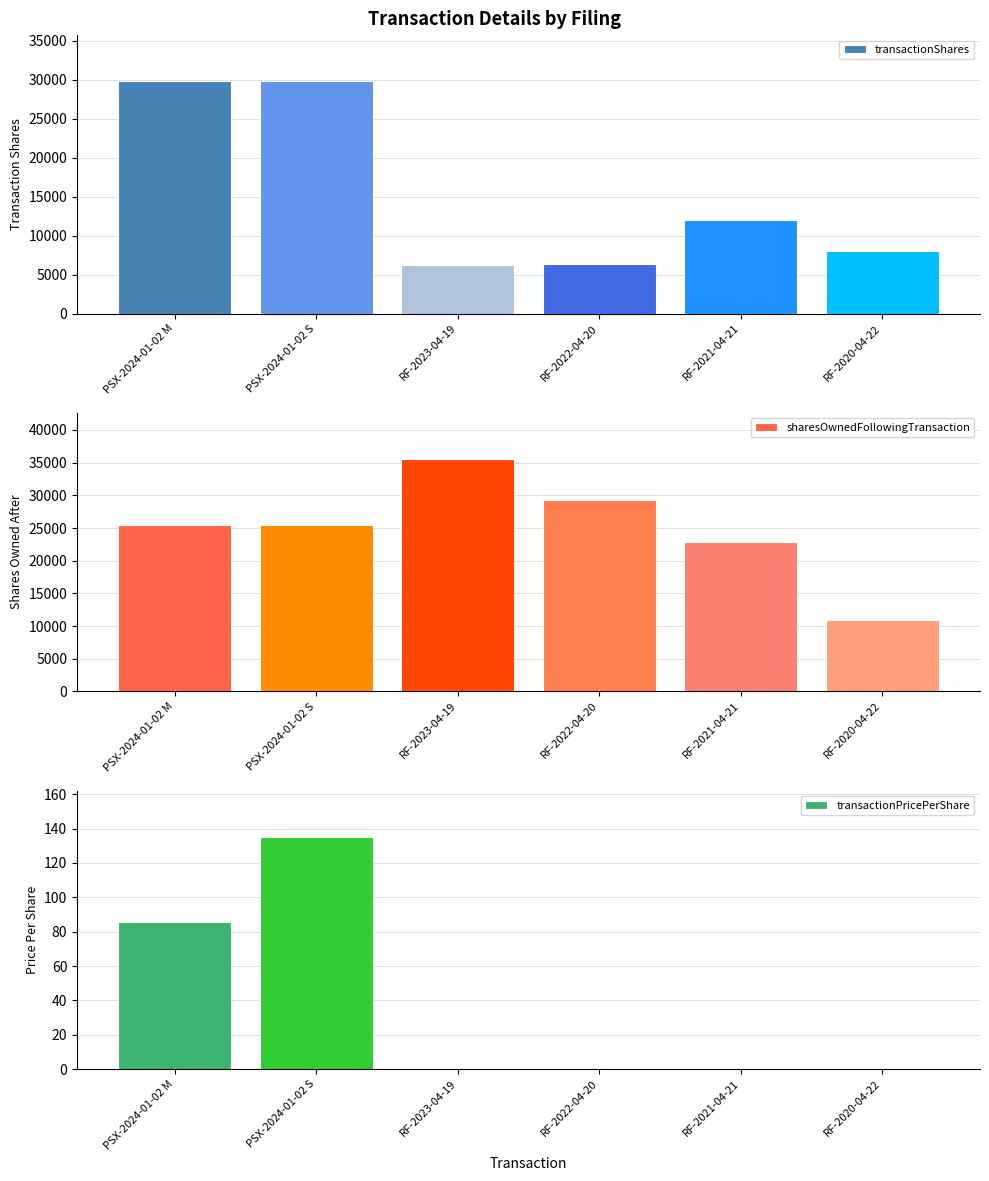

At which label is sharesOwnedFollowingTransaction closest to 23235?

RF-2021-04-21